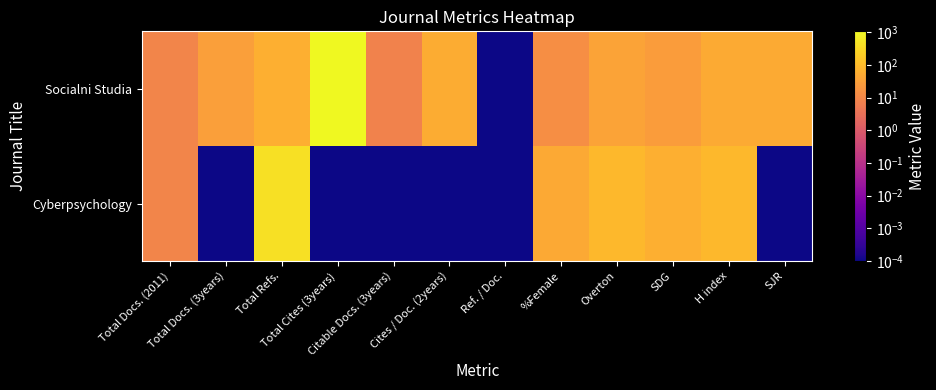

At which category is the sum across all series the highest?

Total Cites (3years)